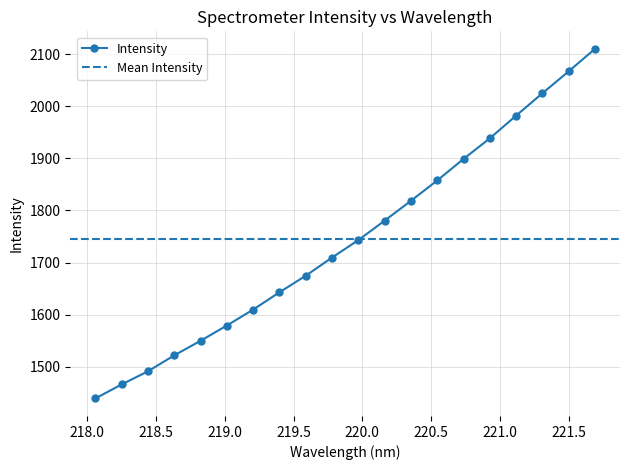

Approximately how many times larger is the value at 220.5444 compared to 219.9712?

1.1